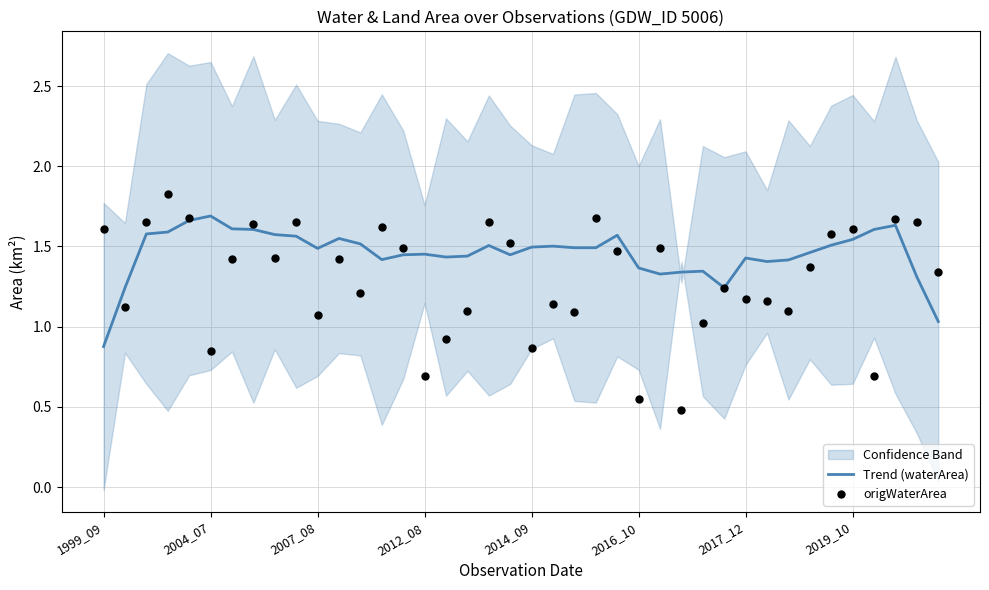

Which category has the lowest value in the Trend (waterArea) series?

1999_09